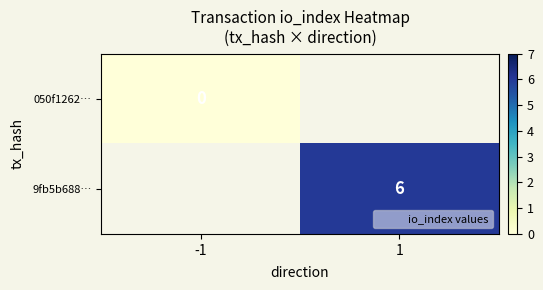

List the series in order of their peak value, lowest first.

050f1262…, 9fb5b688…